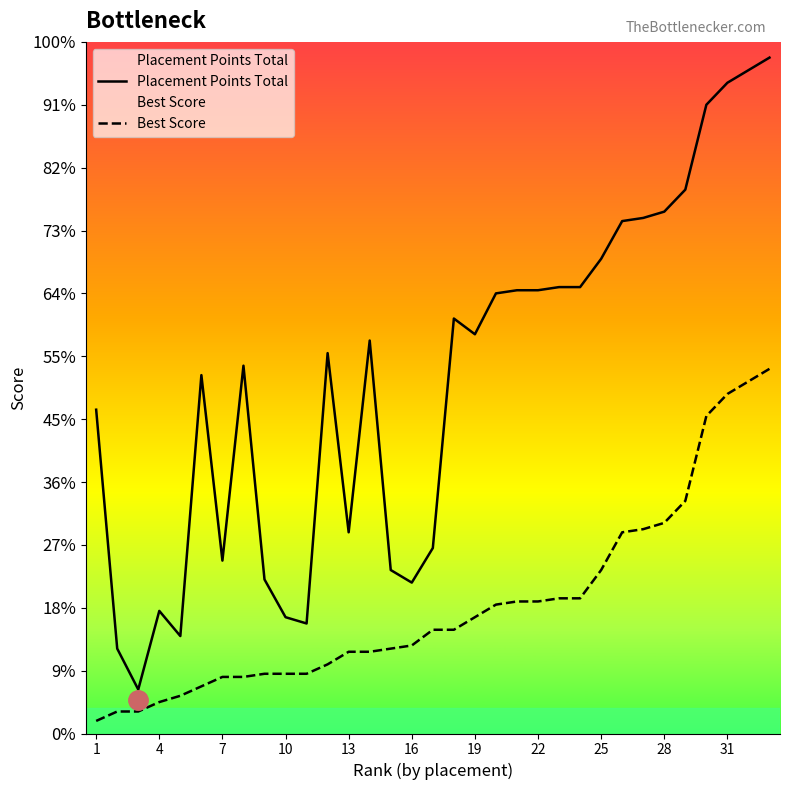

The Placement Points Total series shows 87 at 22. True or false?

False